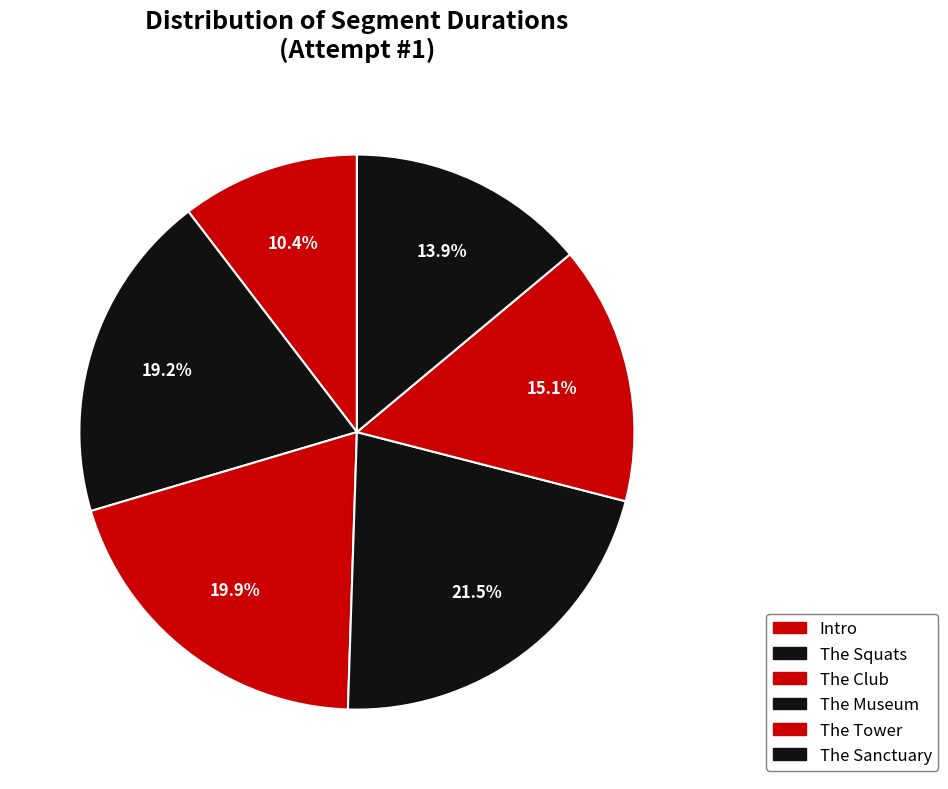

Does any single category account for the majority?

No